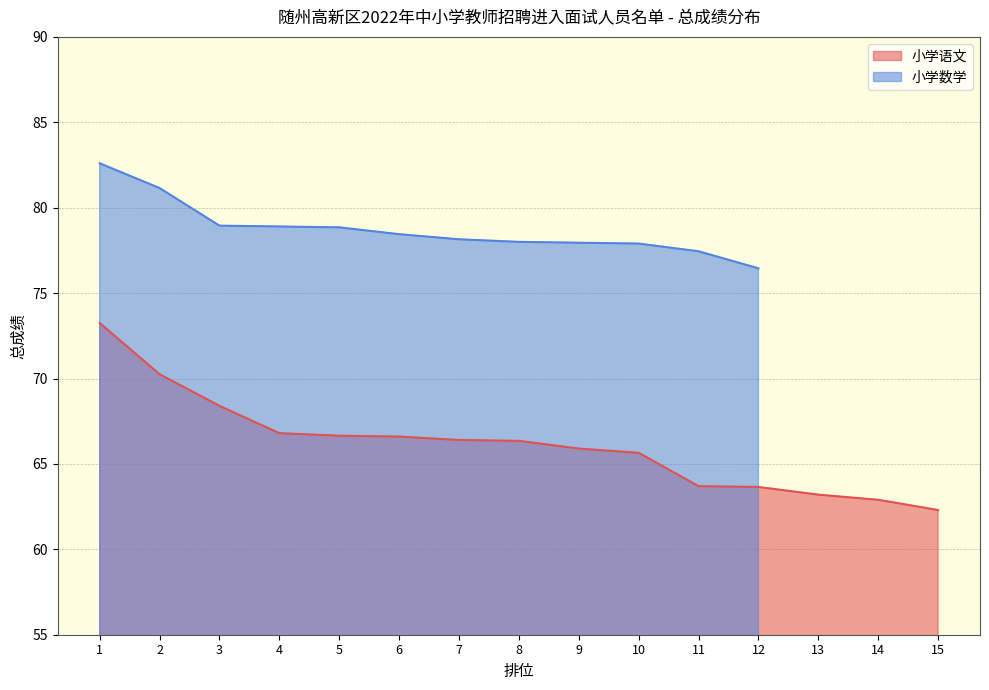

The chart shows a value of 63.6 at 12. True or false?

True